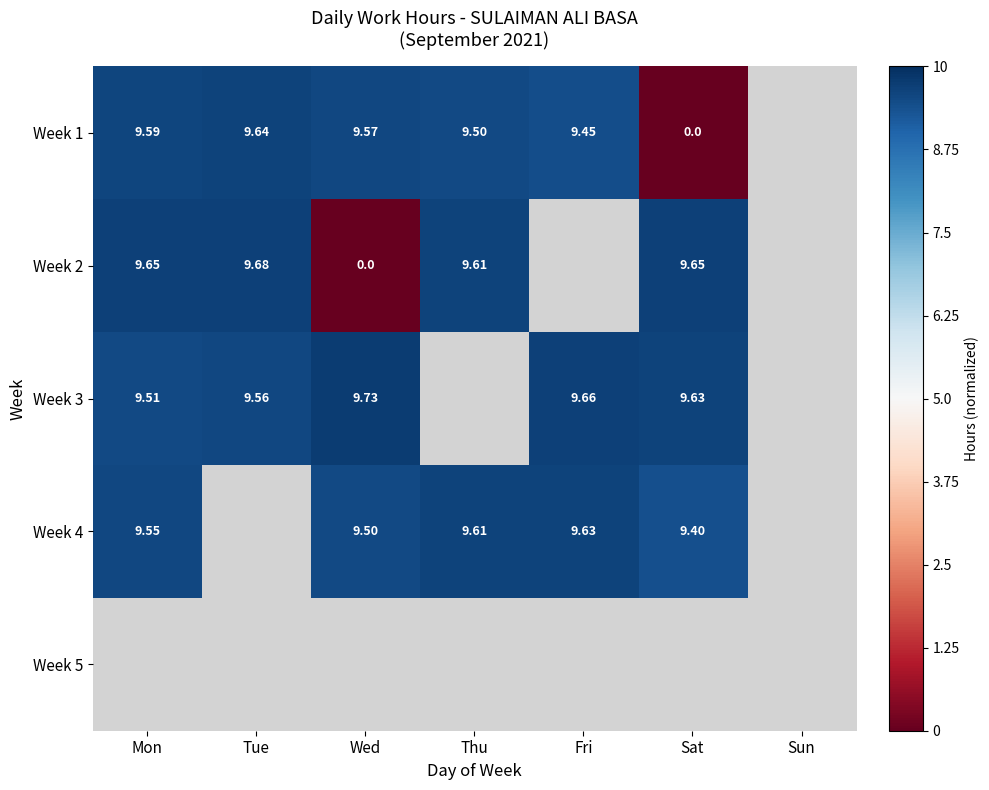

Which series changed the most between Mon and Fri?

Week 3